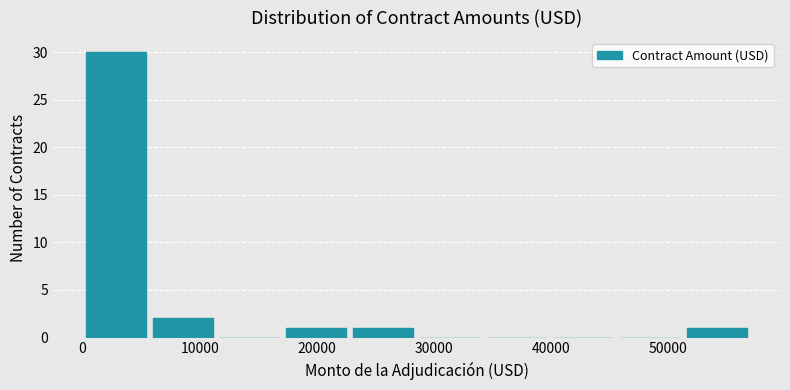

How tall is the bar that spans 51000 to 57000 on the x-axis? Neither the bar edges nor the heights are printed on the chart, so give them approximately, as read against the axes.

1